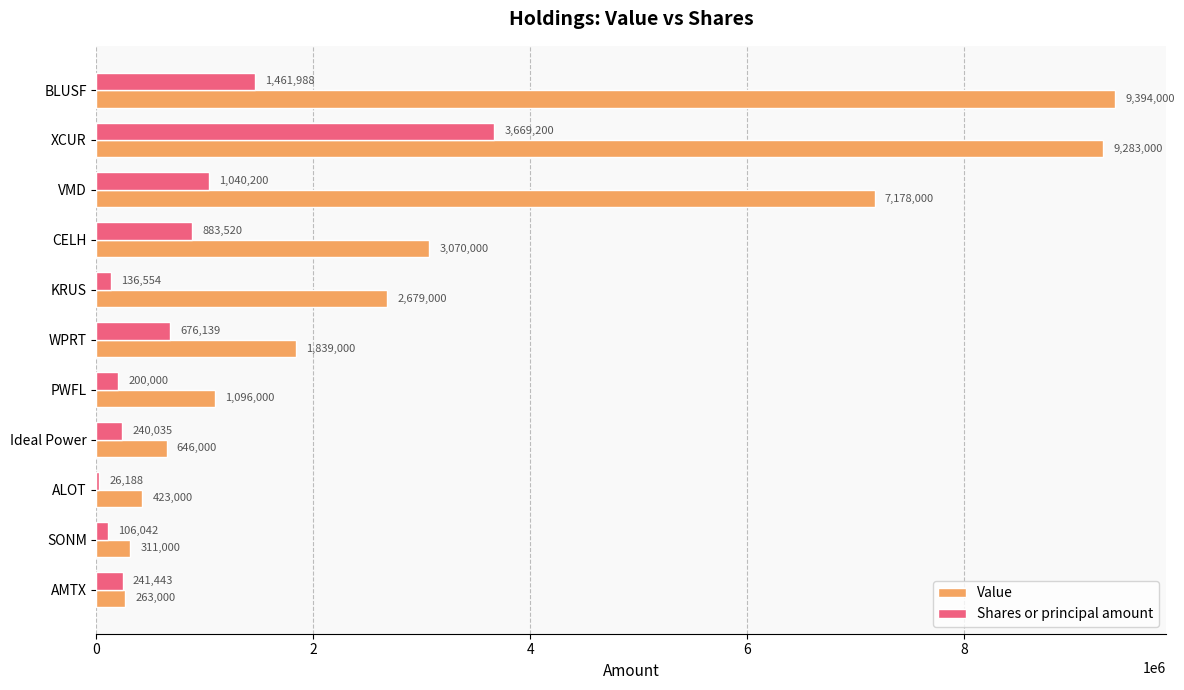

Count the number of data series in this chart.

2